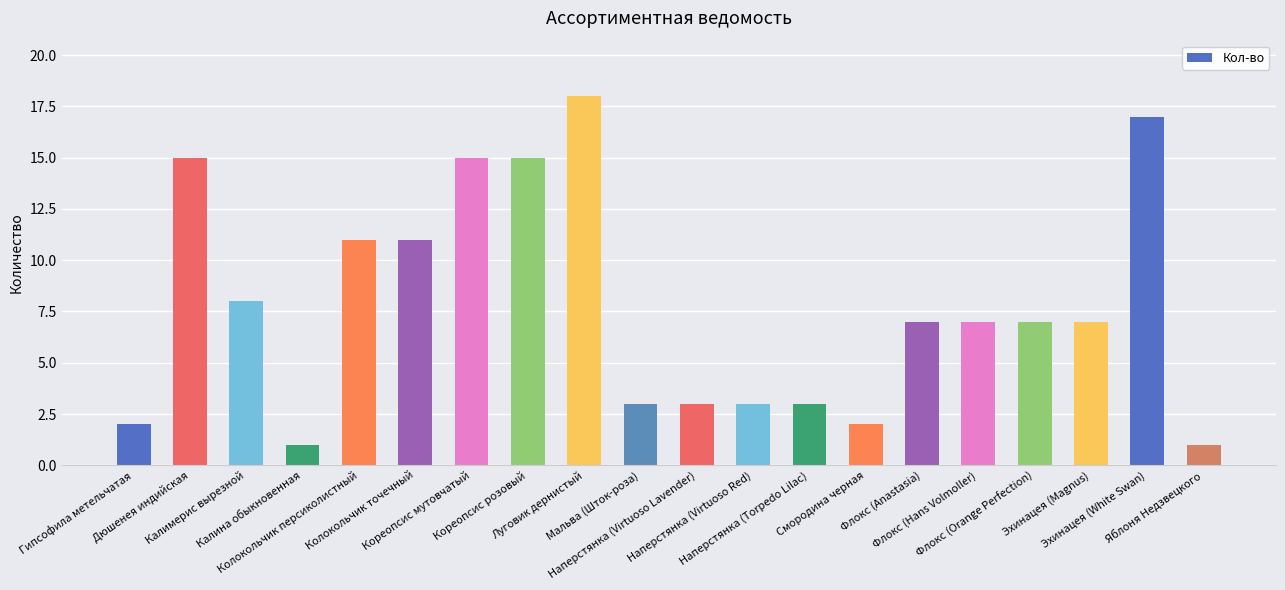

What is the value of the 20th bar from the left?

1